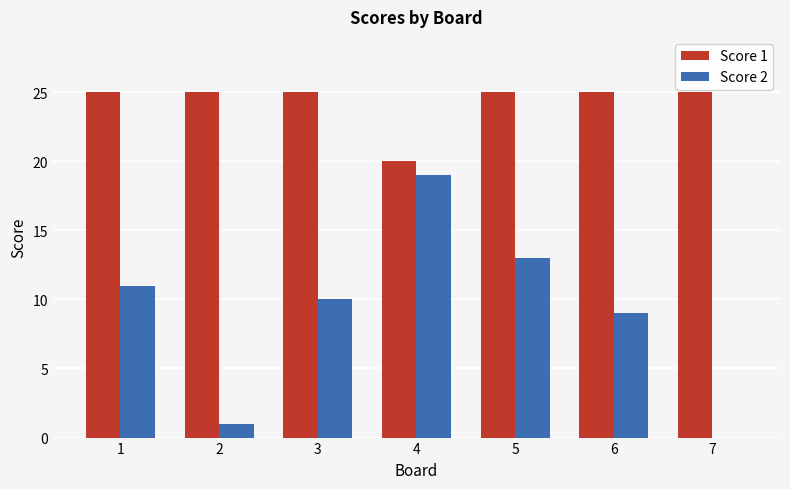

True or false: Score 1 has a value of 25 at 6.

True